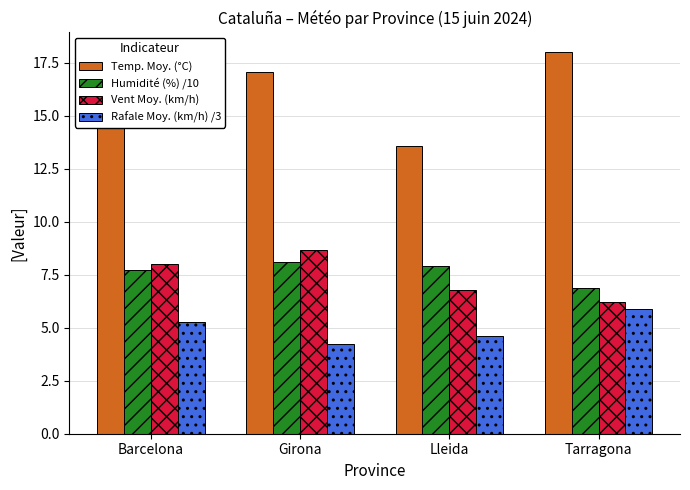

What is the spread (max minus min) of values at Girona?

12.8